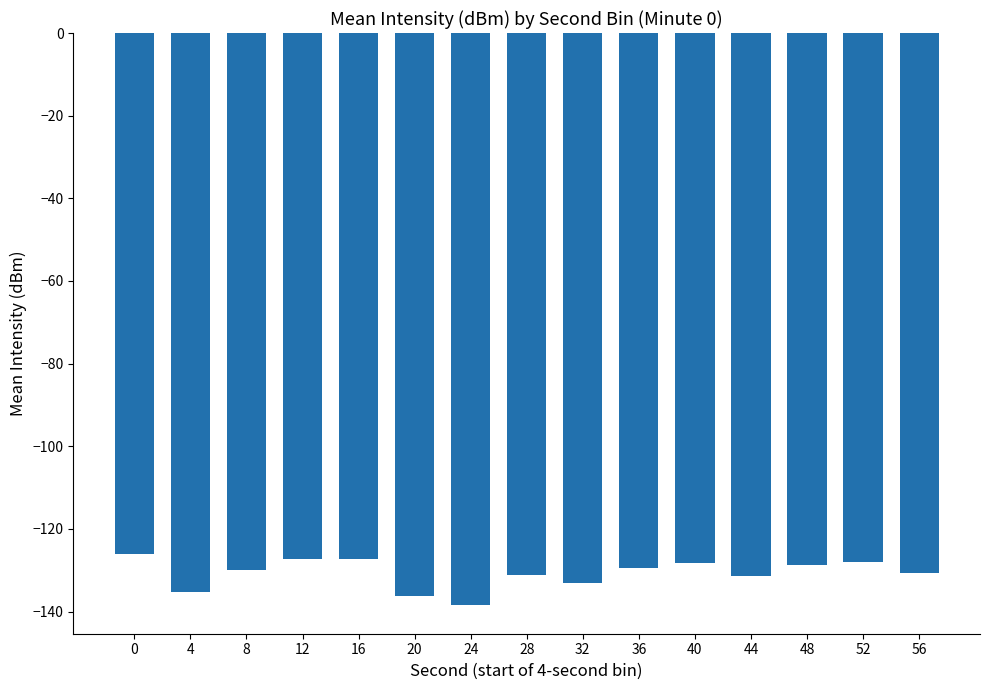

The value at 12 is -50.6. True or false?

False